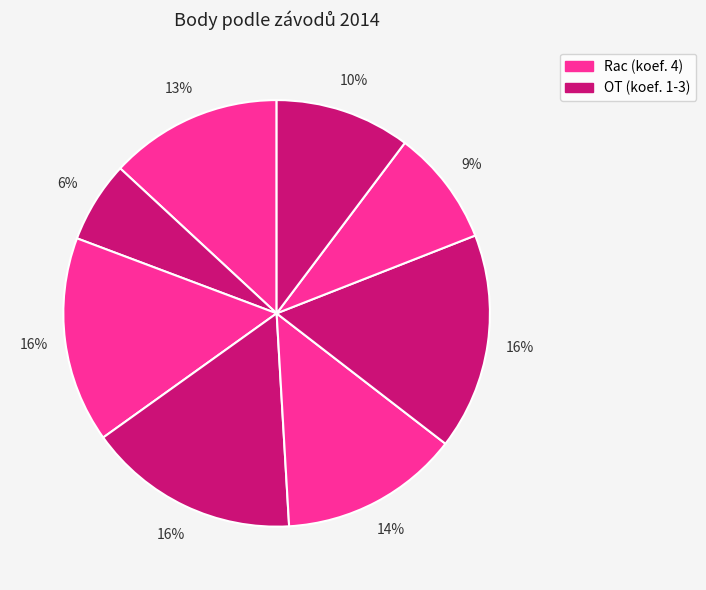

Does any single category account for the majority?

No